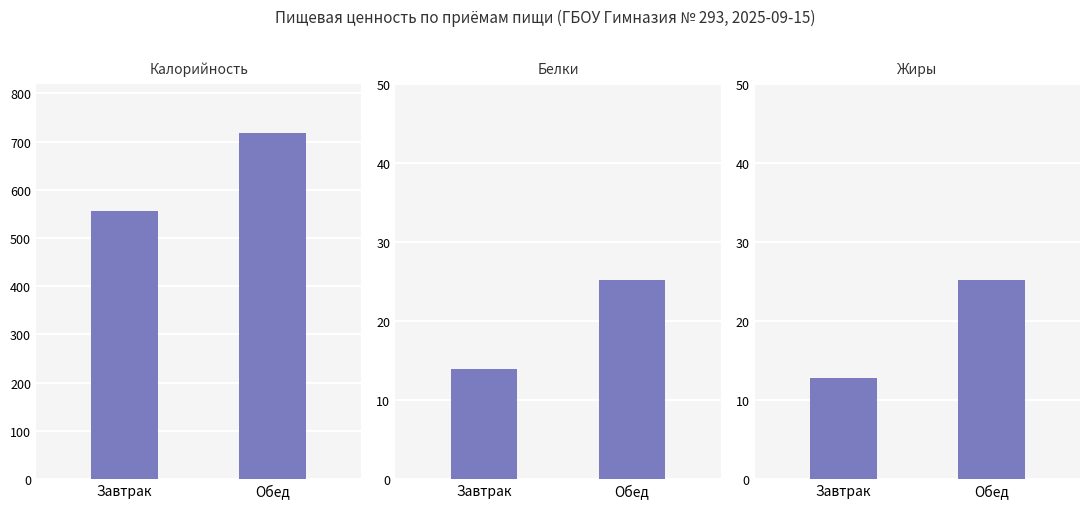

What is the label of the 2nd bar from the right?

Завтрак